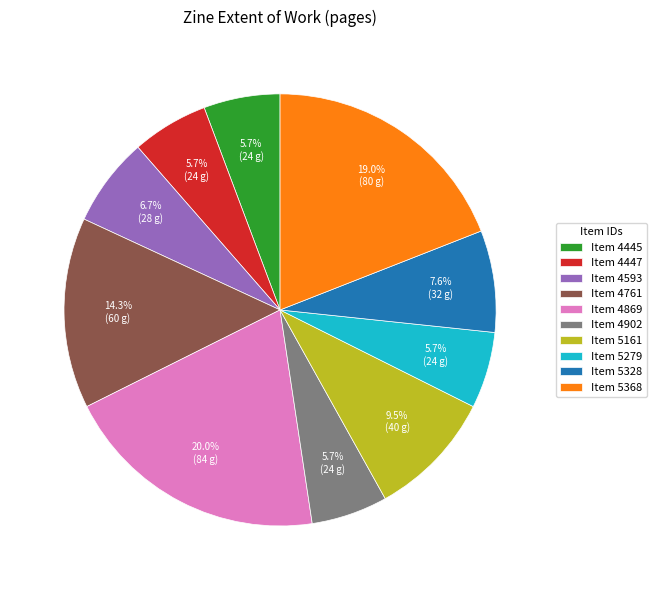

How much of the chart is everything except Item 4445?

94.3%